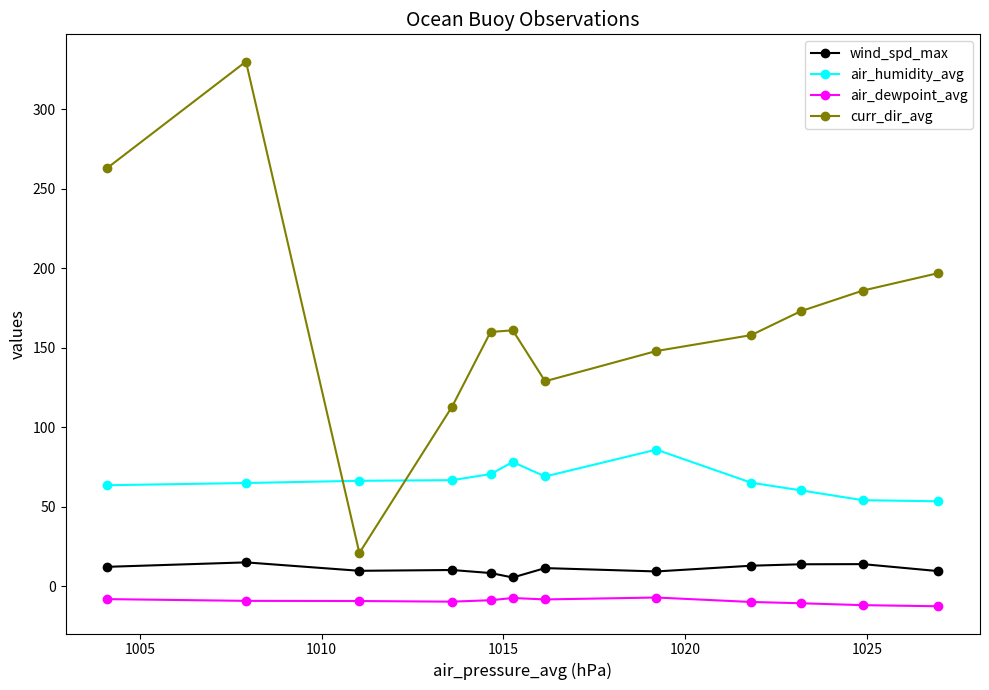

What is the difference between the second highest and minimum values in the air_humidity_avg series?

24.7